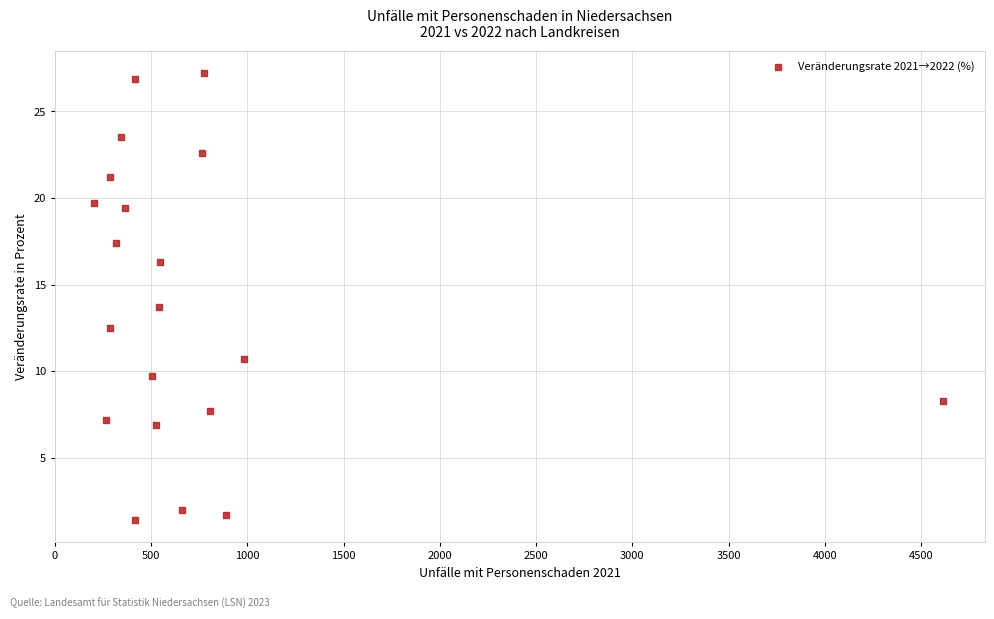

What Y value in the scatter plot is closest to 14?

13.7